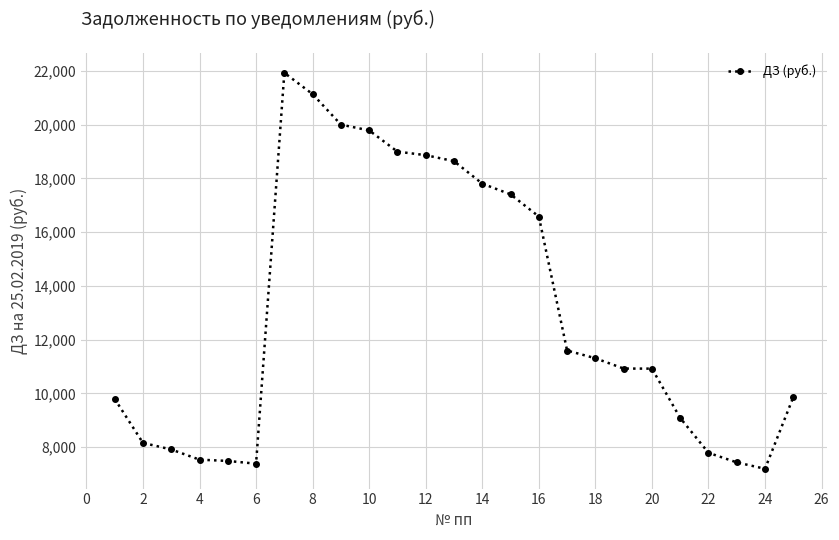

What is the value of the 19th point from the left?

10926.9